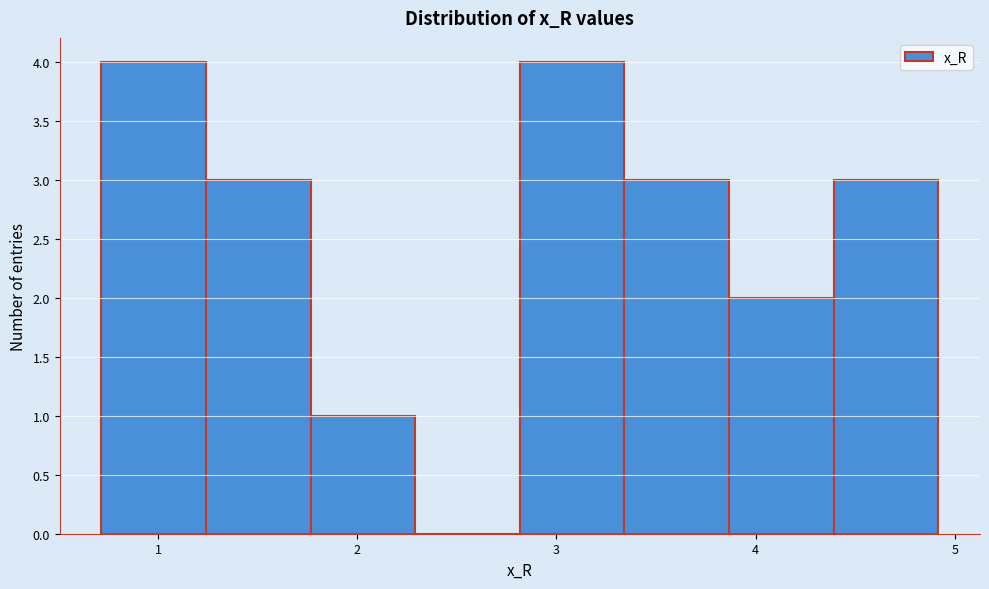

How tall is the bar that spans 3.3 to 3.9 on the x-axis? Neither the bar edges nor the heights are printed on the chart, so give them approximately, as read against the axes.

3